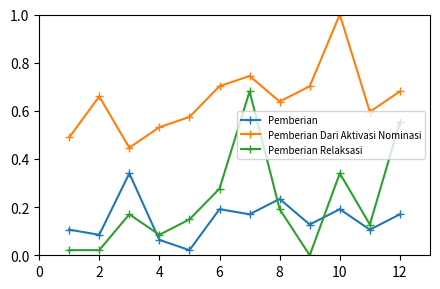

Which series has the widest spread of values?

Pemberian Relaksasi